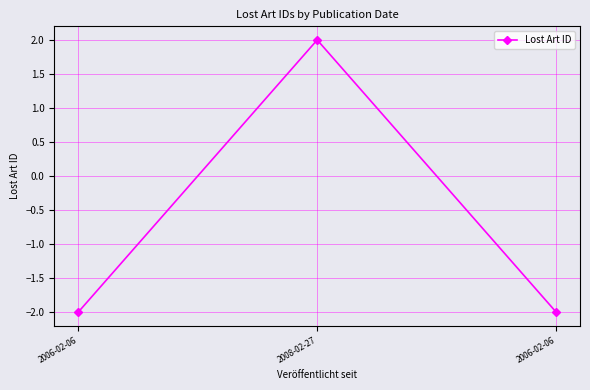

How many values exceed -1?

1